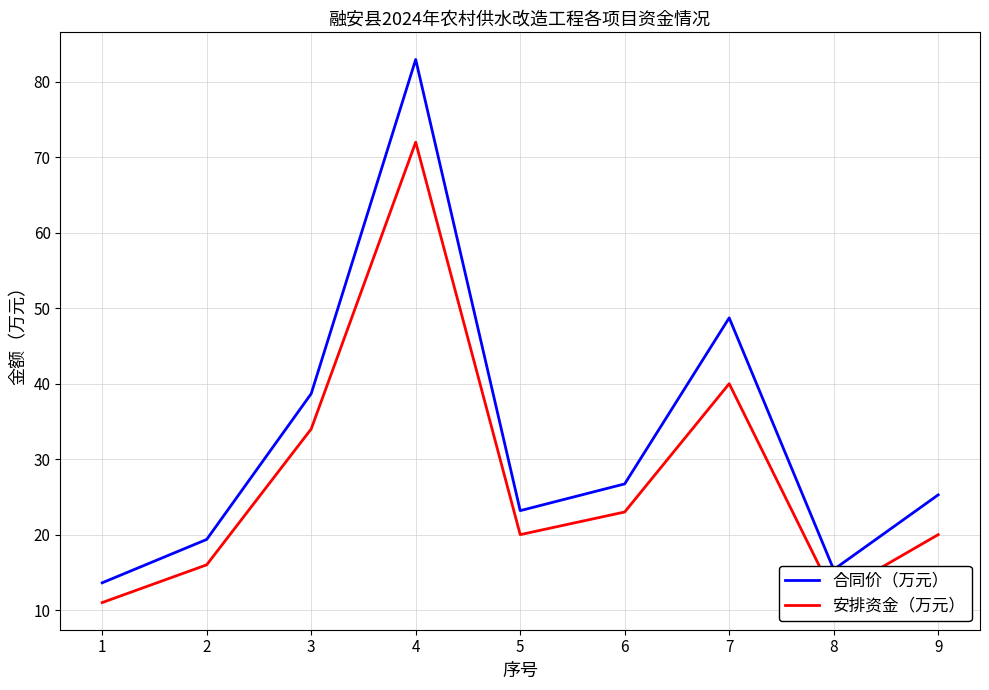

How many values in the 合同价（万元） series are below 25?

4